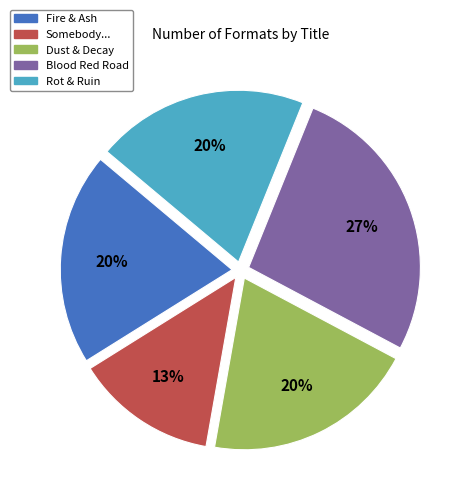

Is there a majority slice in this chart?

No